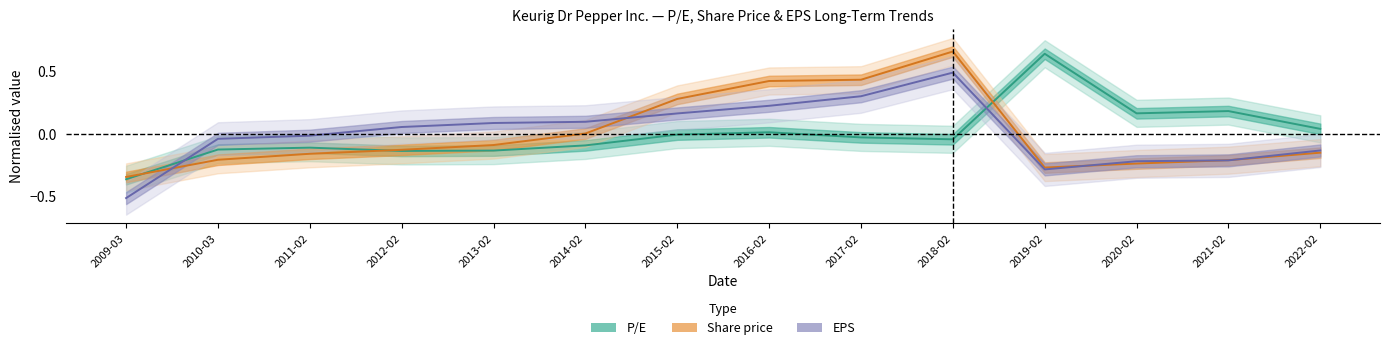

Is it true that Share price equals 0.4 at 2018-02?

False